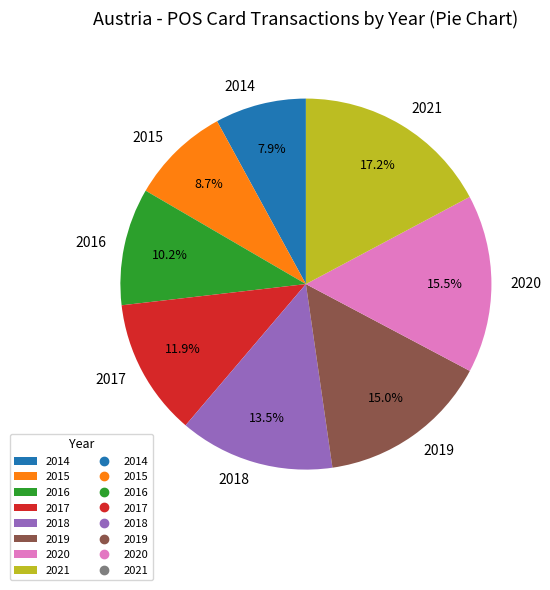

How many slices are in this pie chart?

8